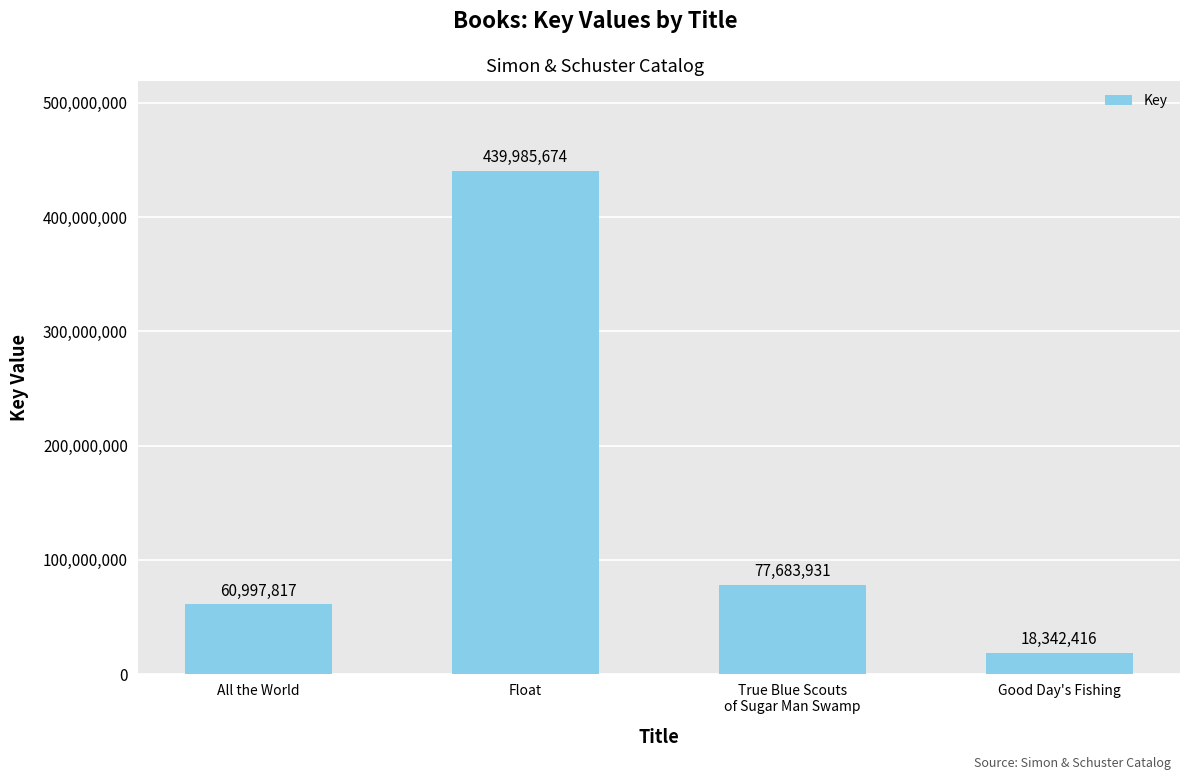

Where is the data nearest to the value 229164045?

True Blue Scouts
of Sugar Man Swamp